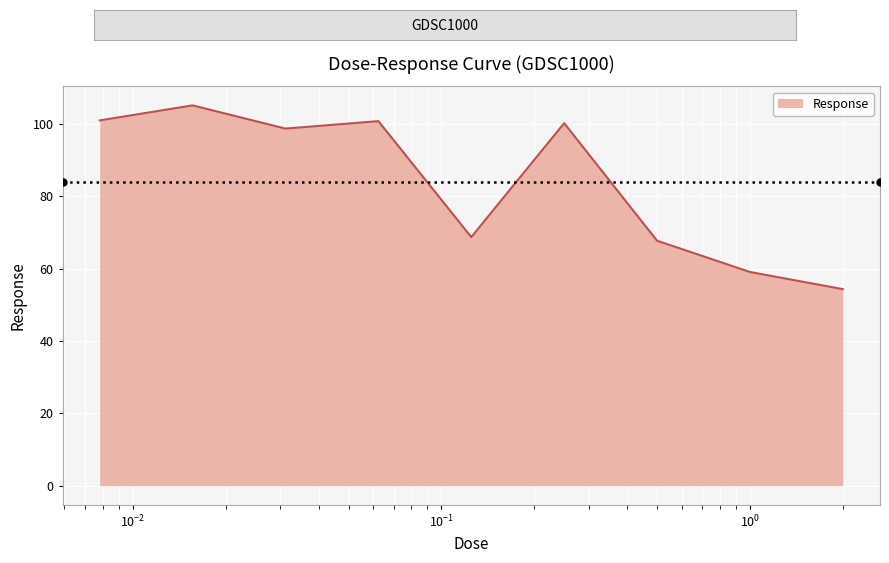

What is the sum of all values?

755.2